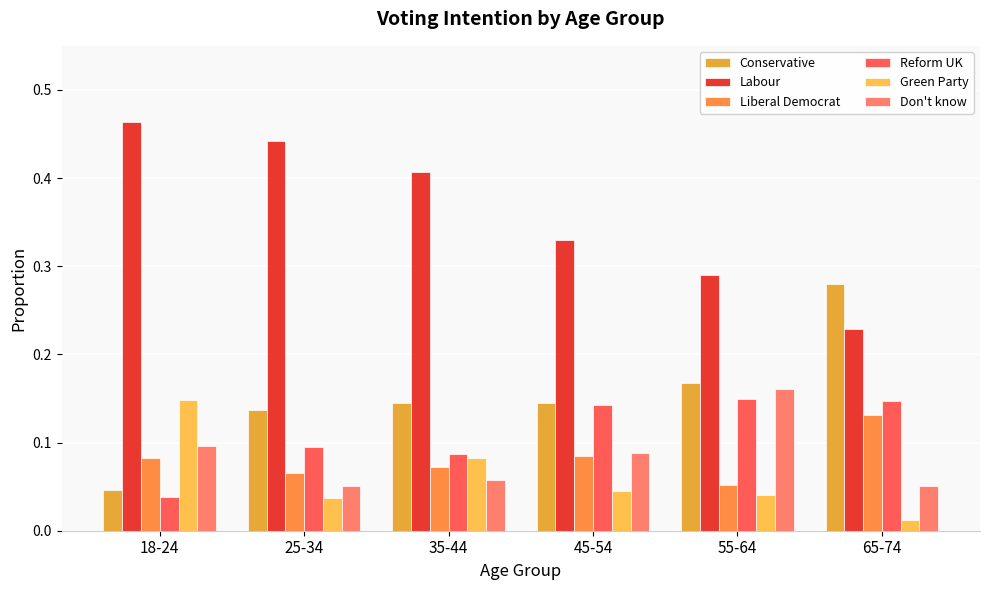

Reading left to right, transcribe all the data shown in this chart.

Conservative: 0.0	0.1	0.1	0.1	0.2	0.3
Labour: 0.5	0.4	0.4	0.3	0.3	0.2
Liberal Democrat: 0.1	0.1	0.1	0.1	0.1	0.1
Reform UK: 0.0	0.1	0.1	0.1	0.1	0.1
Green Party: 0.1	0.0	0.1	0.0	0.0	0.0
Don't know: 0.1	0.1	0.1	0.1	0.2	0.1